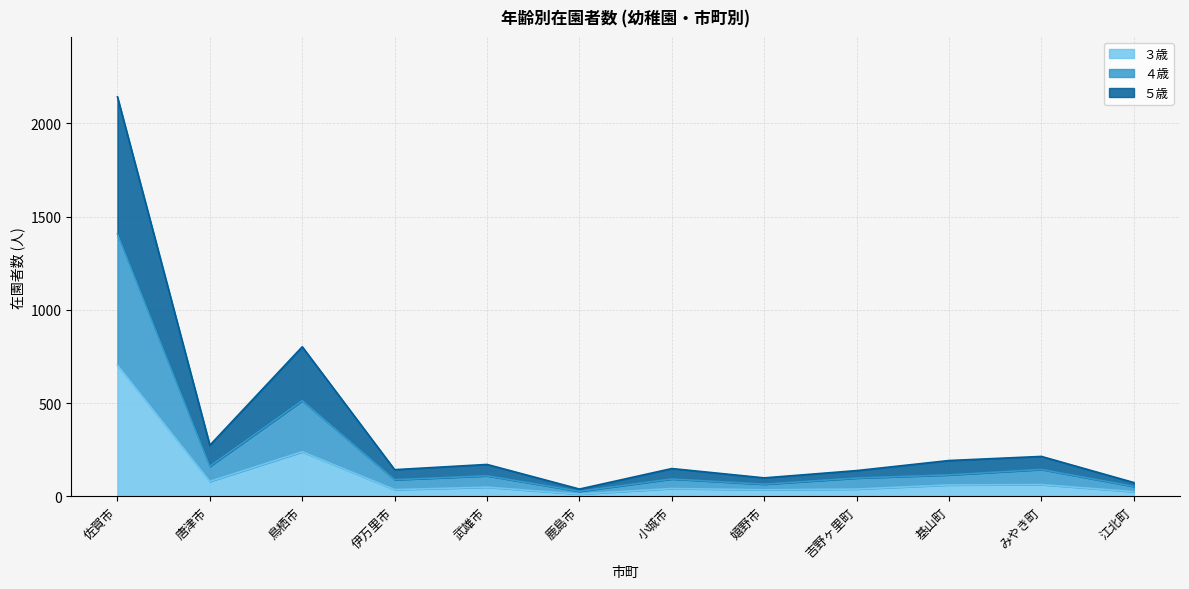

True or false: ３歳 has a value of 63 at みやき町.

True